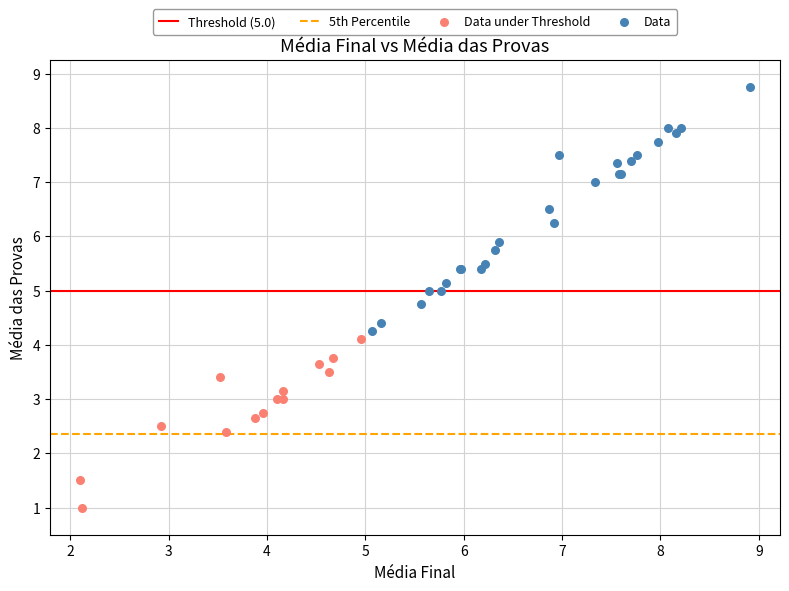

Which series contains the lowest Y value?

Data under Threshold